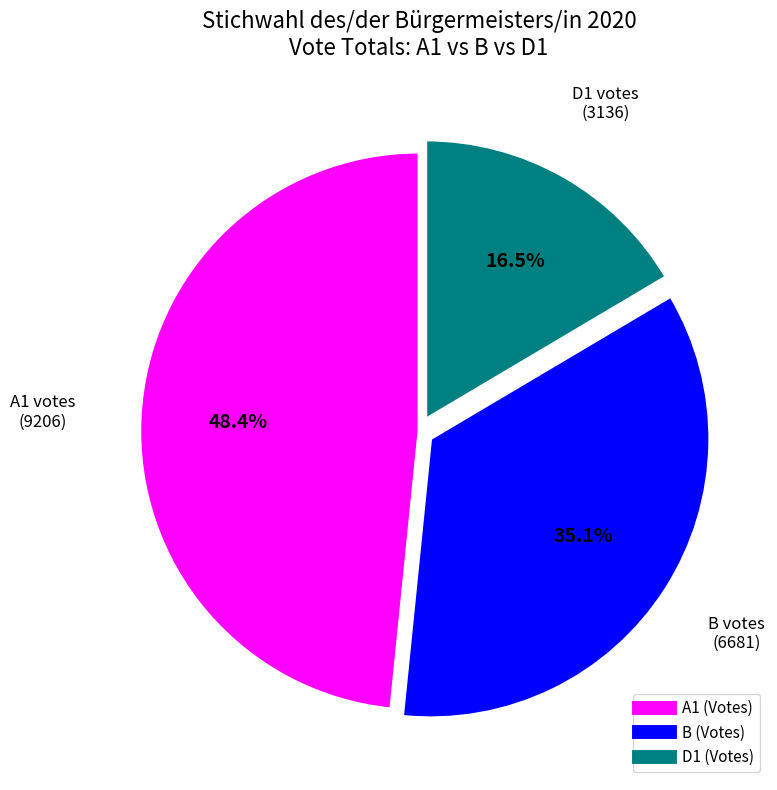

Is there a majority slice in this chart?

No